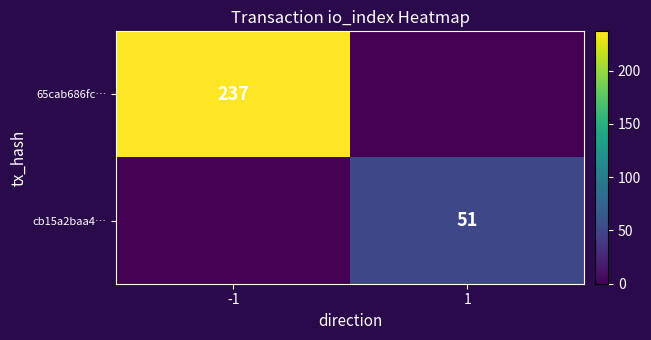

The cb15a2baa4… series shows 30 at 1. True or false?

False